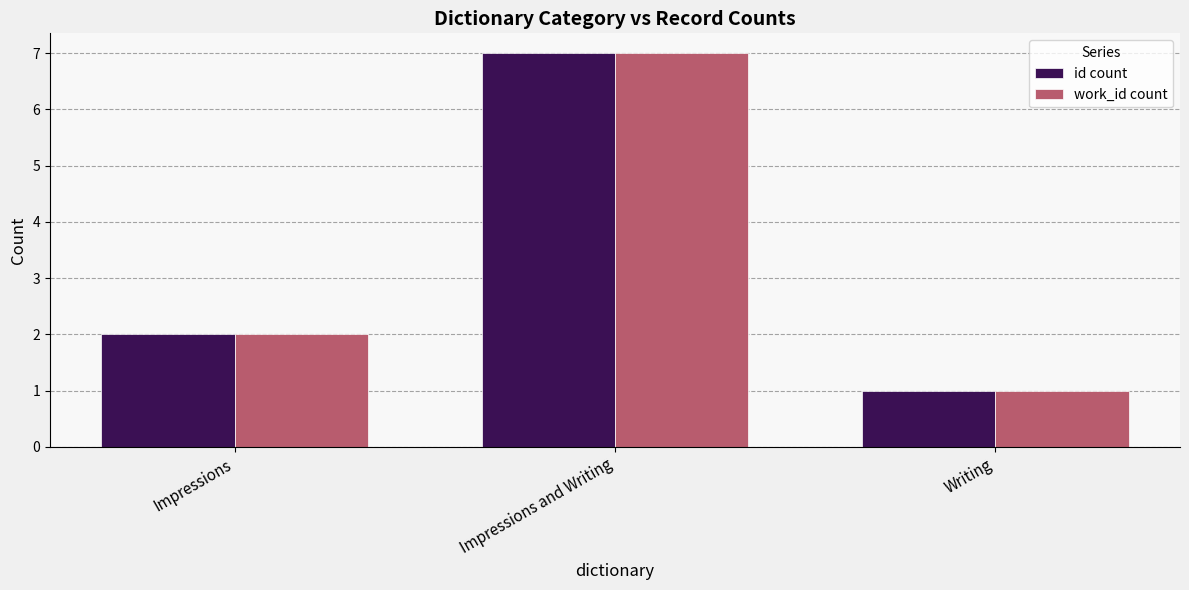

What position from the left is Impressions and Writing?

2